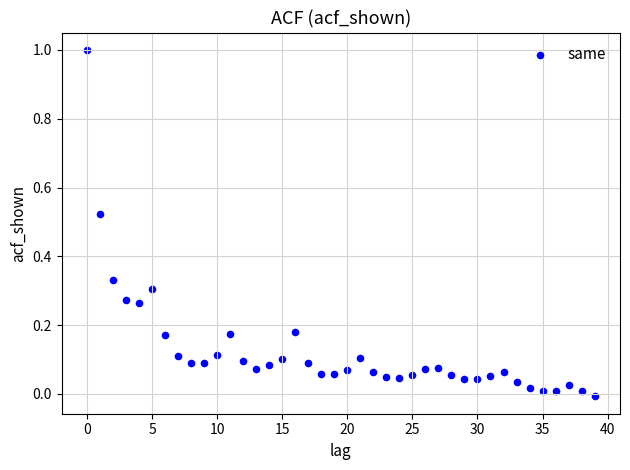

What is the range of Y values (max minus min)?

1.0